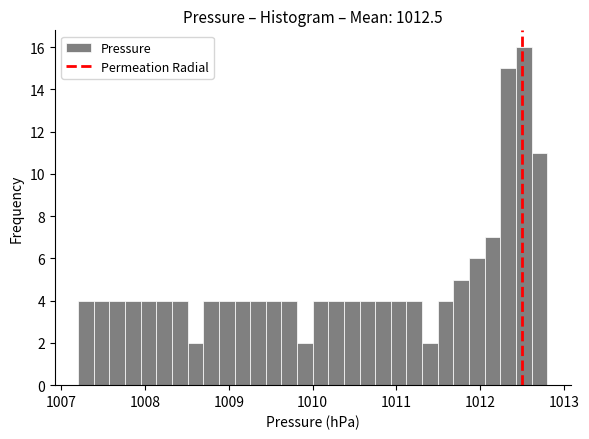

Around what value on the x-axis is the tallest bar? Give the approximate position of its centre, as read against the axis.

1012.5